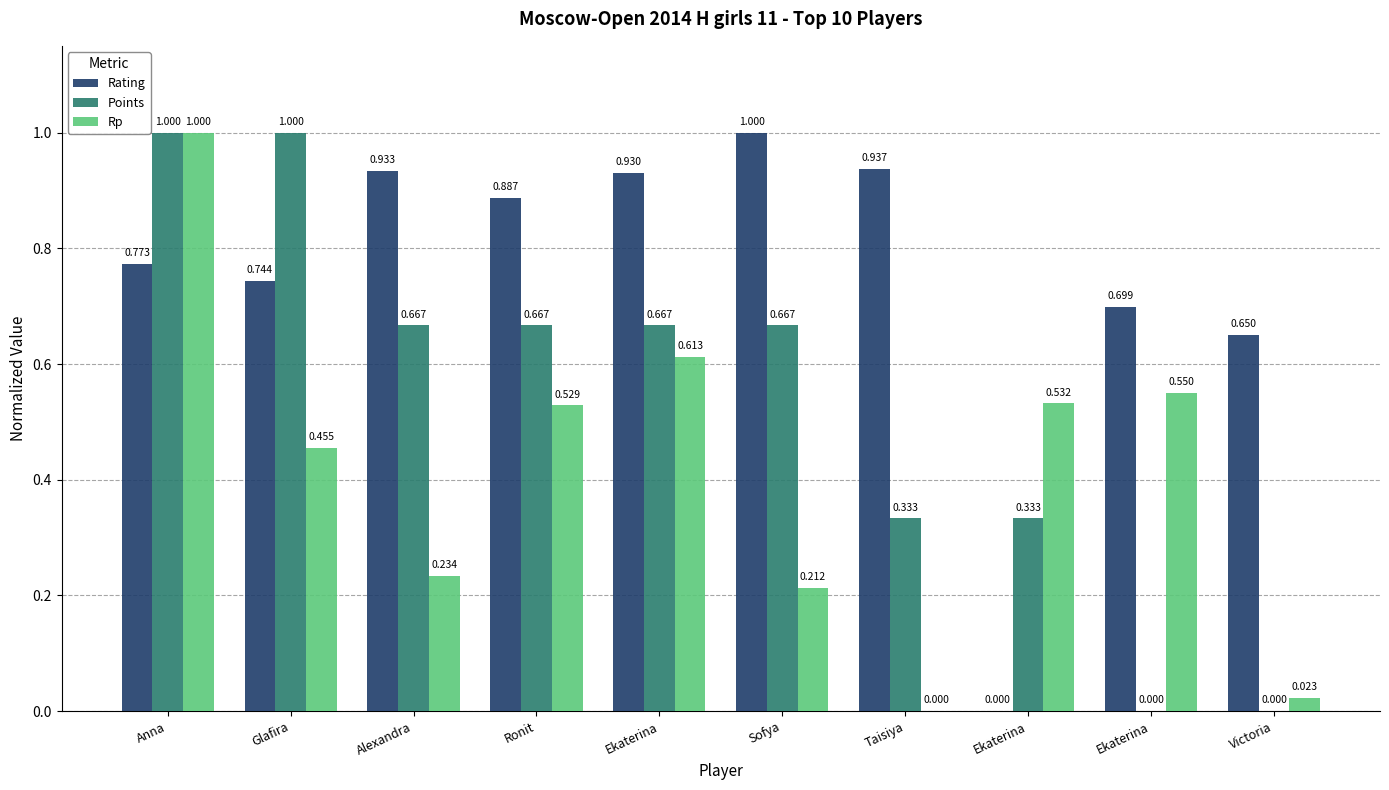

What is the difference between the maximum and minimum values in the Rating series?

1.0